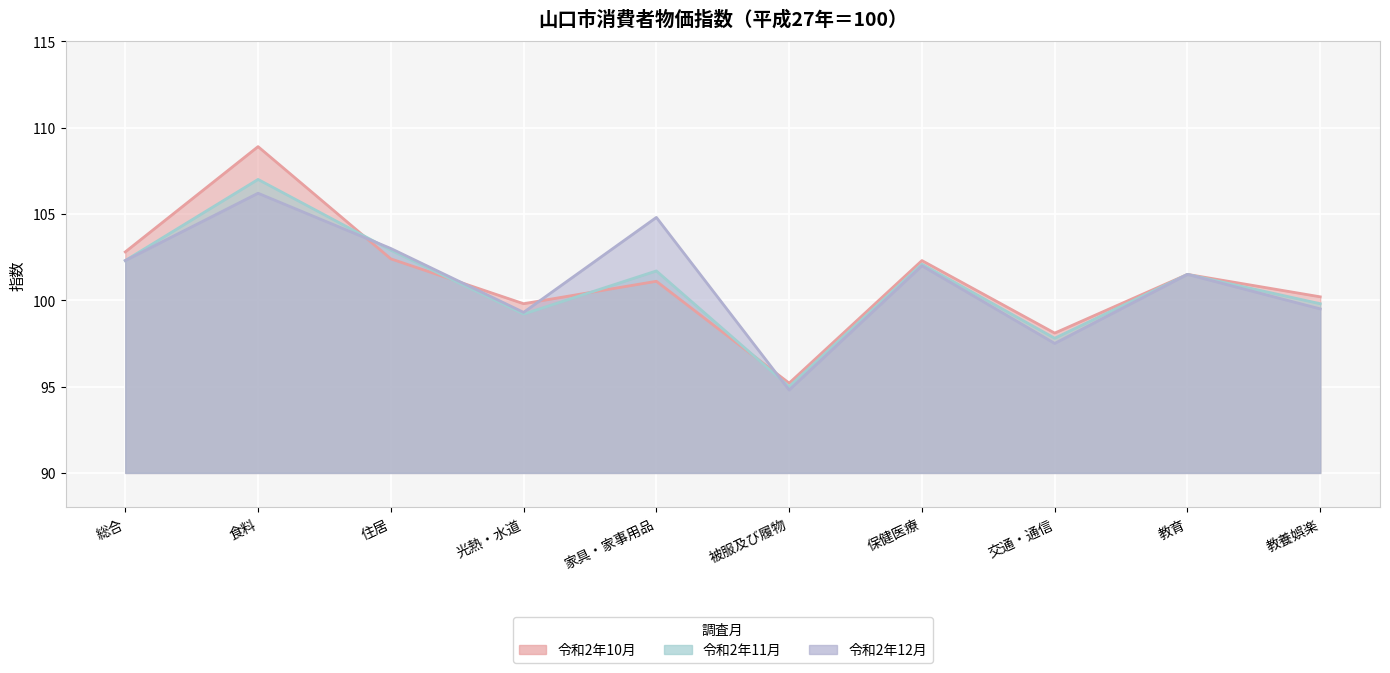

Where does the 令和2年12月 series first go above 102?

総合